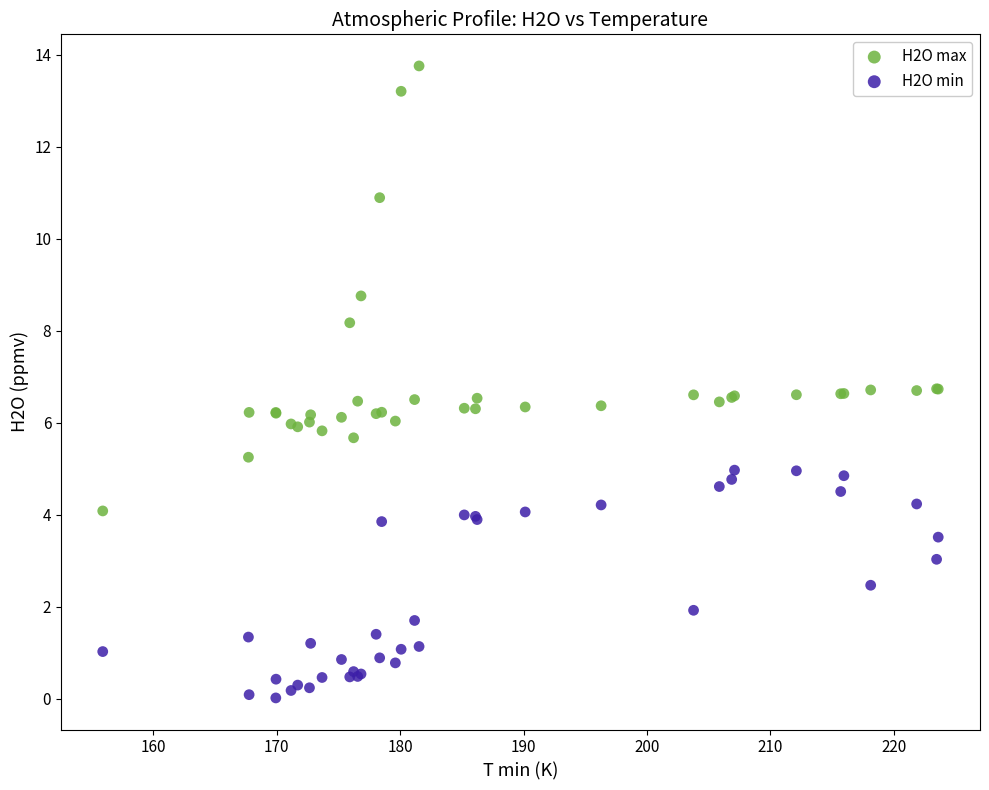

Which series reaches the maximum Y coordinate?

H2O max